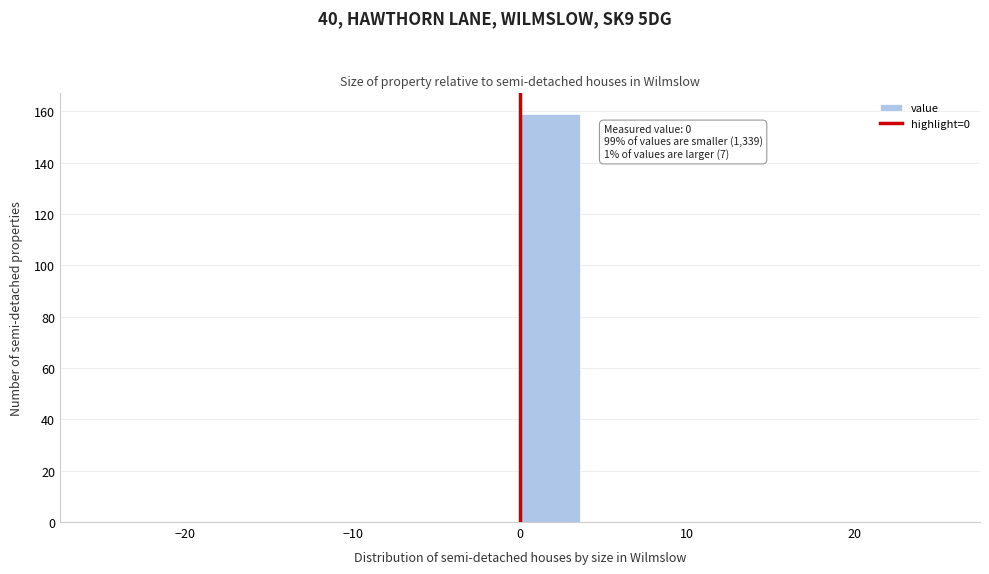

Around what value on the x-axis is the tallest bar? Give the approximate position of its centre, as read against the axis.

2